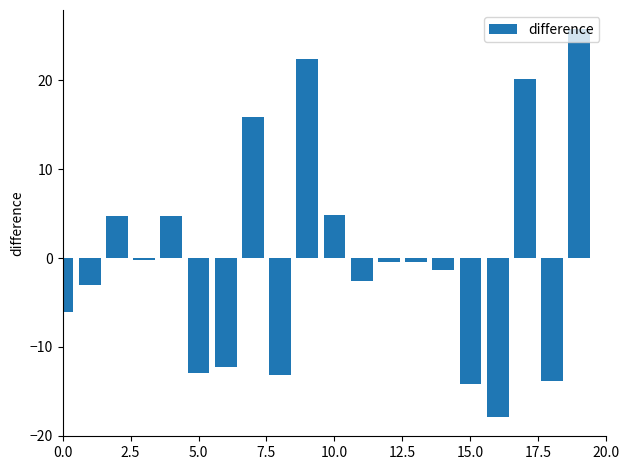

What is the difference between the second highest and second lowest values?

36.6